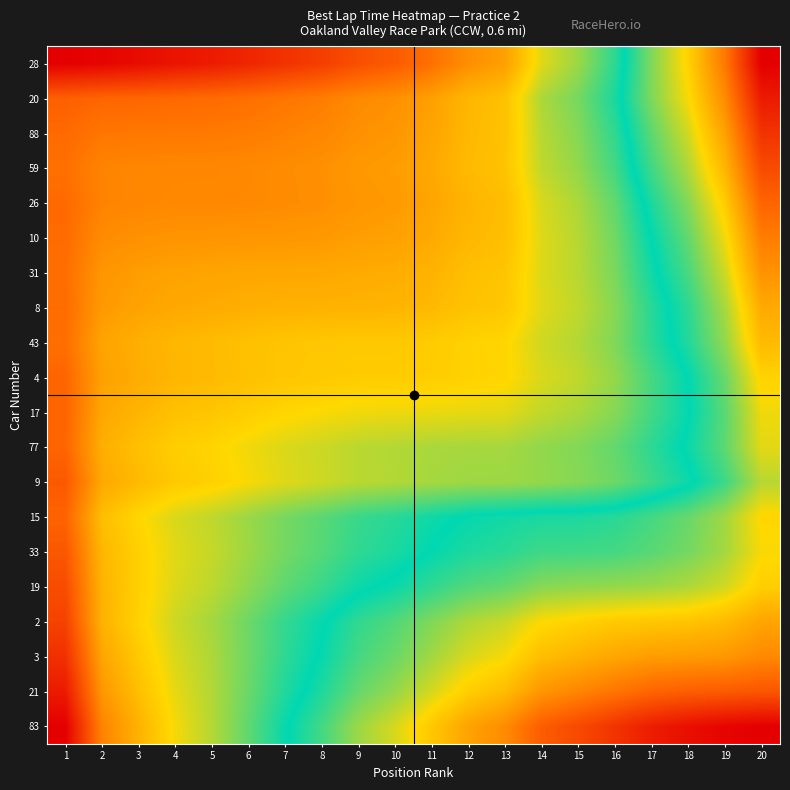

Which label corresponds to the smallest value in the chart?

1